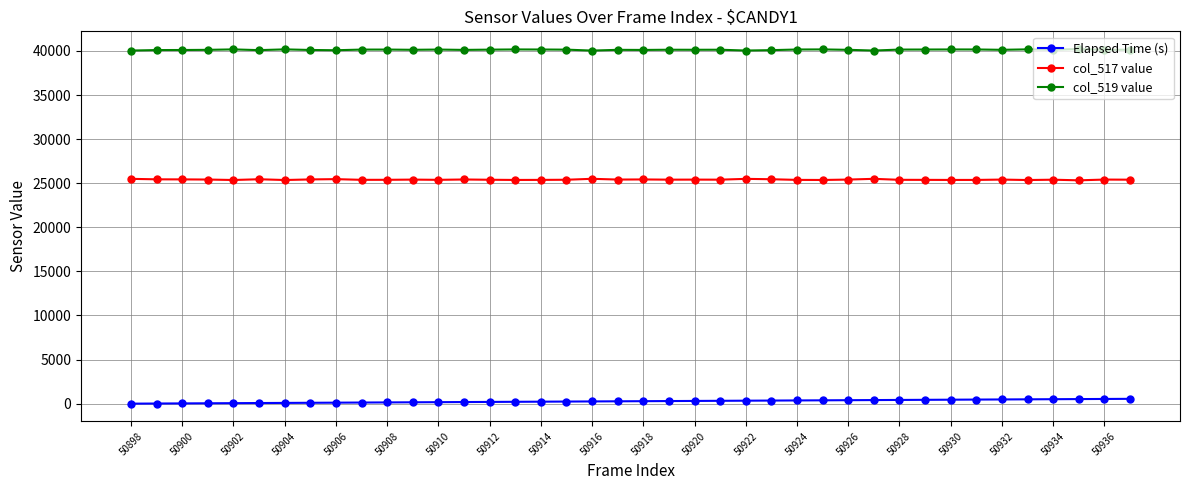

Is this an area chart (filled region under the line)?

No